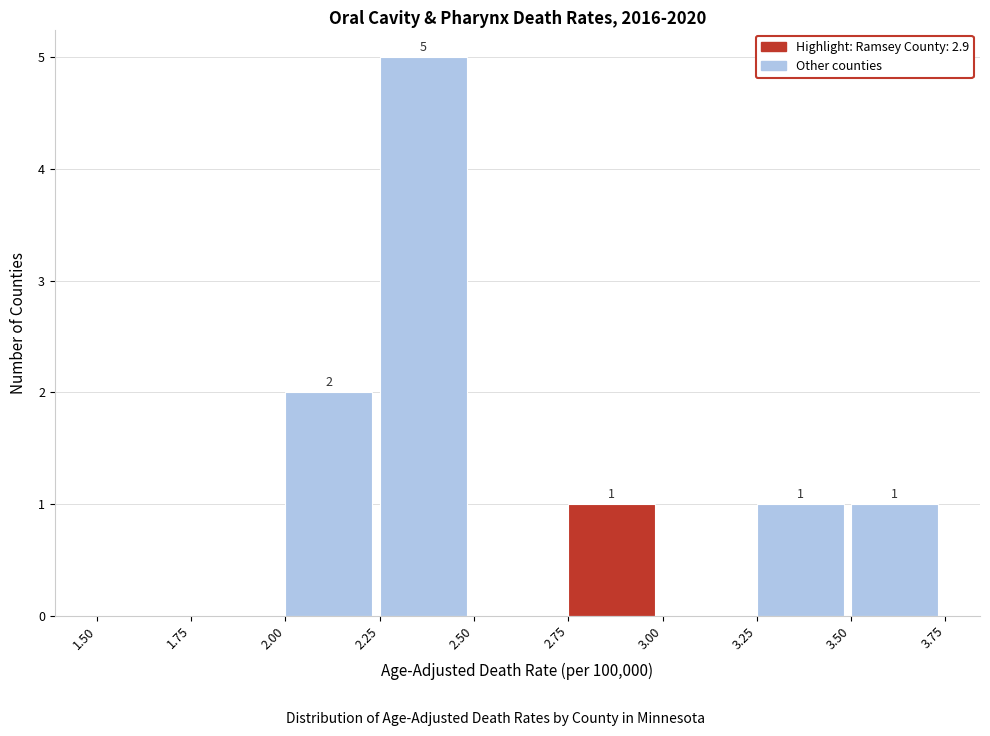

Over which range of the x-axis is the bar tallest?

2.25 to 2.50